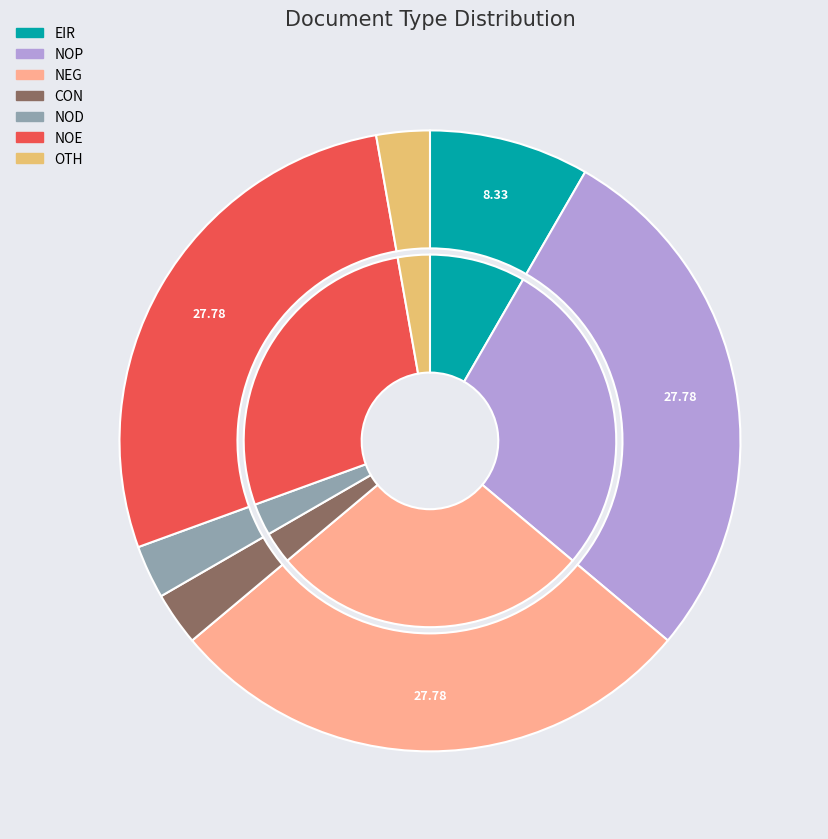

Is it true that NEG is 38% of the pie?

False